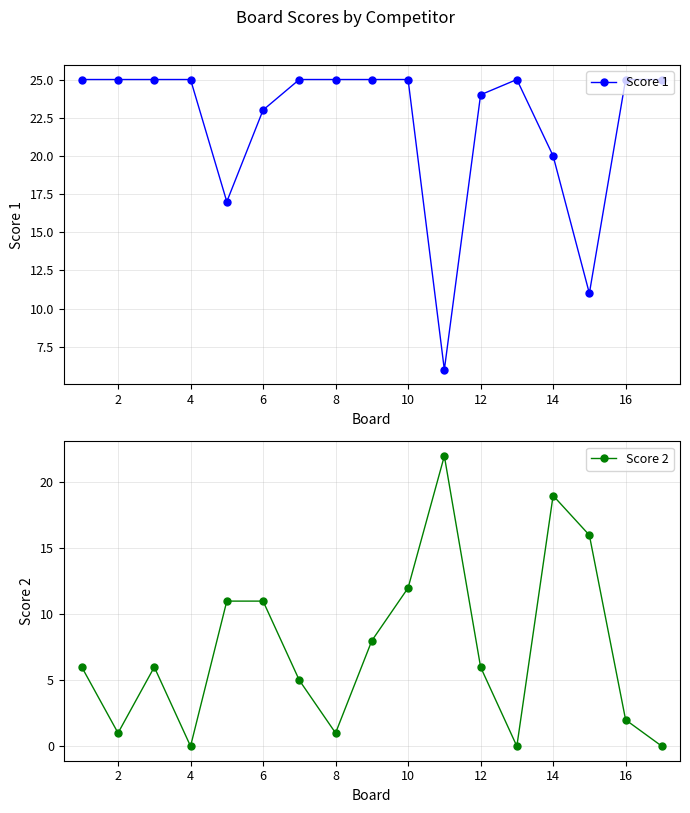

Does the chart have visible grid lines?

Yes